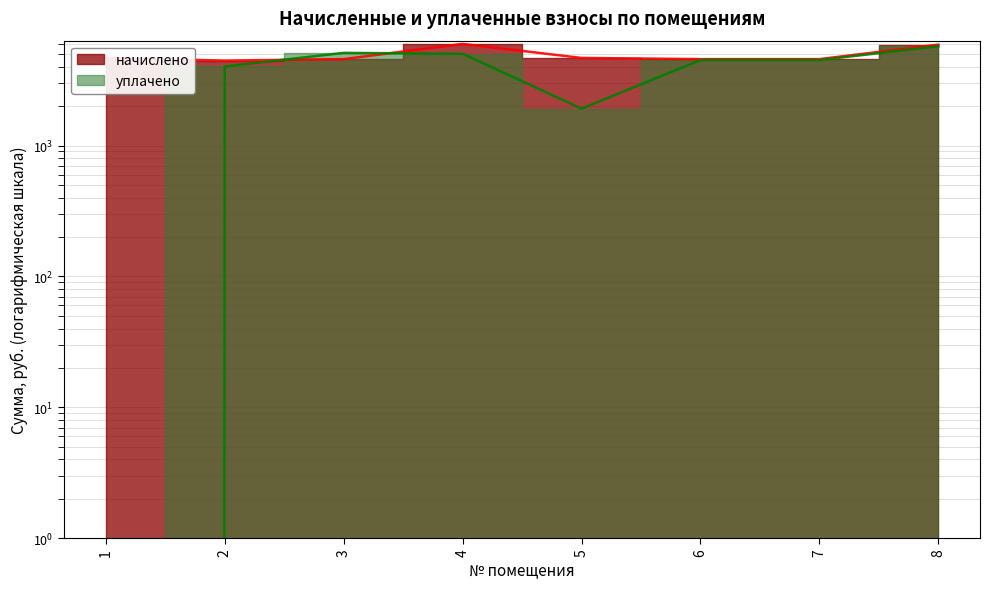

How many times do начислено and уплачено cross each other?

2